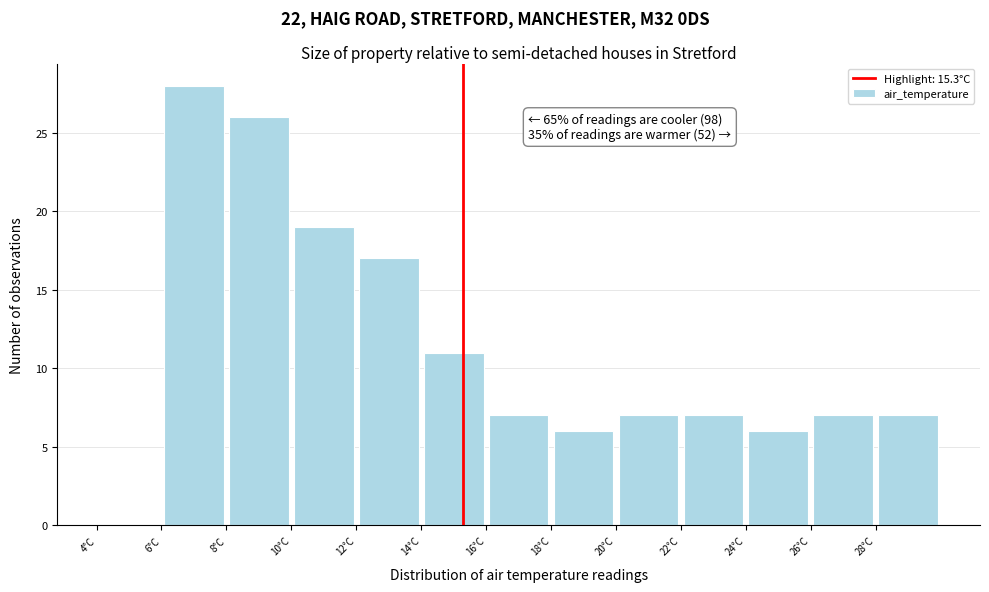

Over which range of the x-axis is the bar tallest?

6 to 8